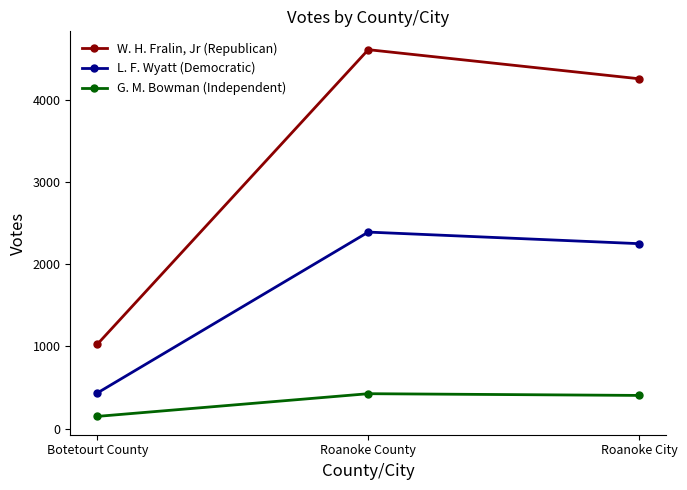

True or false: G. M. Bowman (Independent) has a value of 177 at Roanoke City.

False